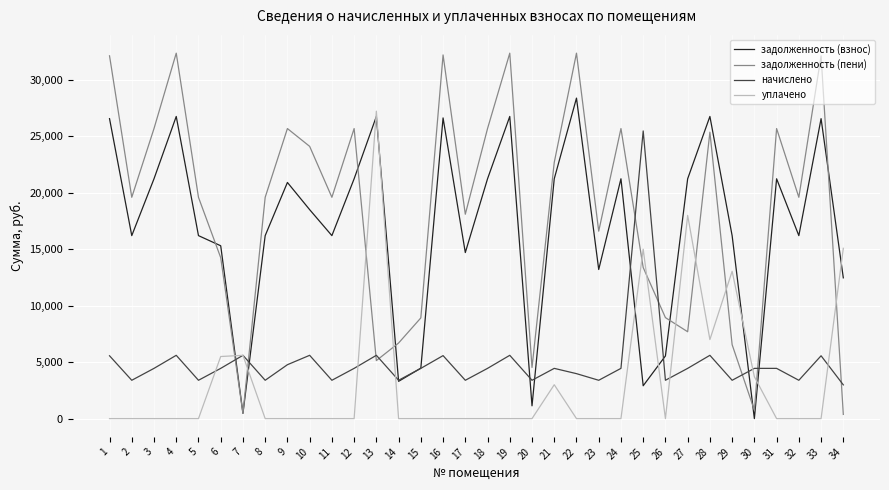

Is the value of задолженность (взнос) at 8 greater than the value of начислено at 10?

Yes